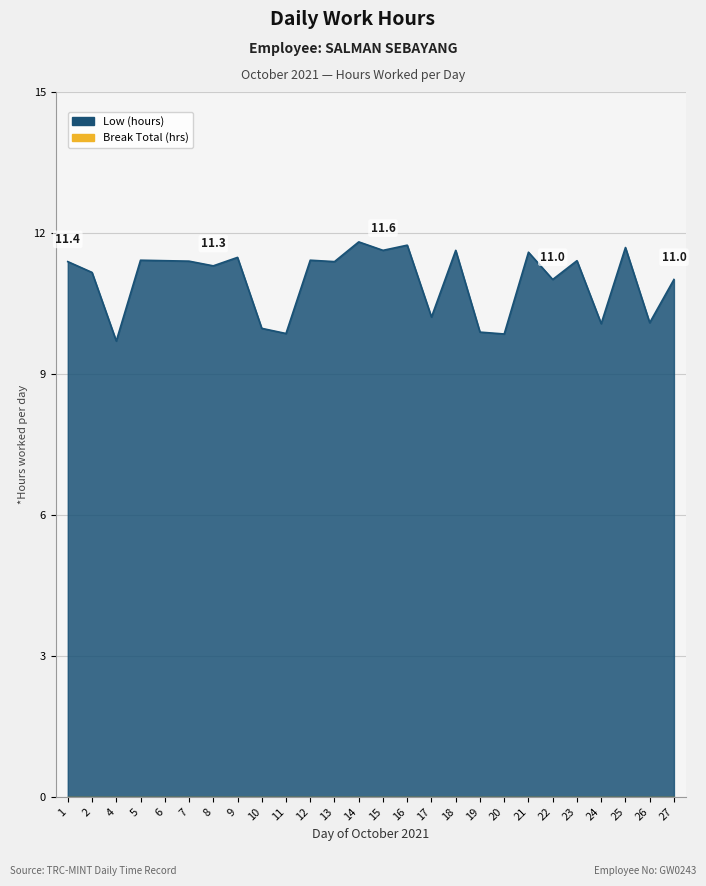

Where is the first local maximum?

5